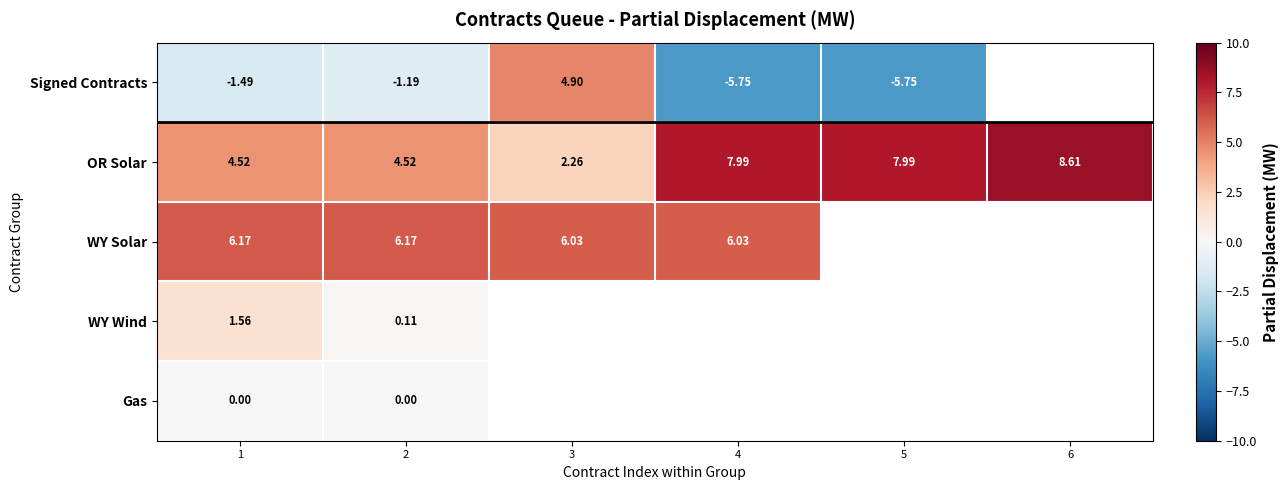

What is the difference between the second highest and second lowest values in the OR Solar series?

3.5